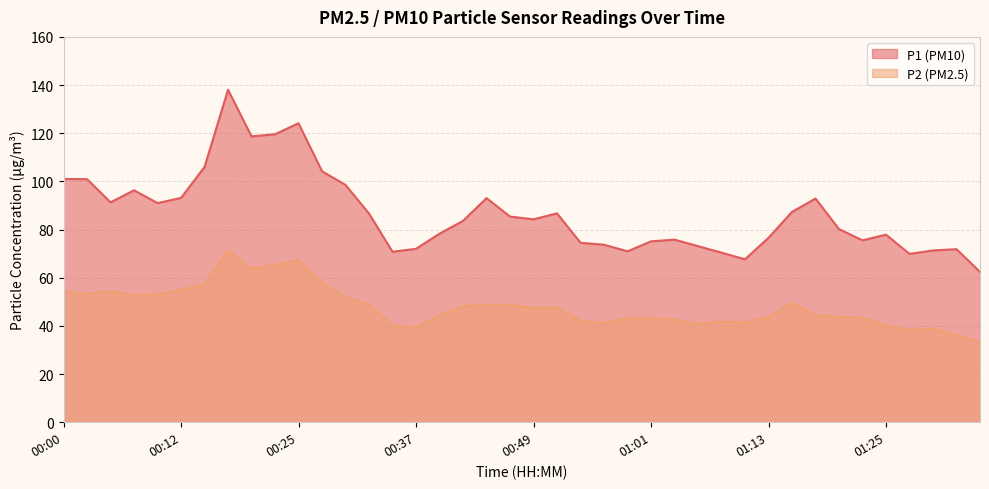

Is it true that P1 equals 29.8 at 00:34?

False